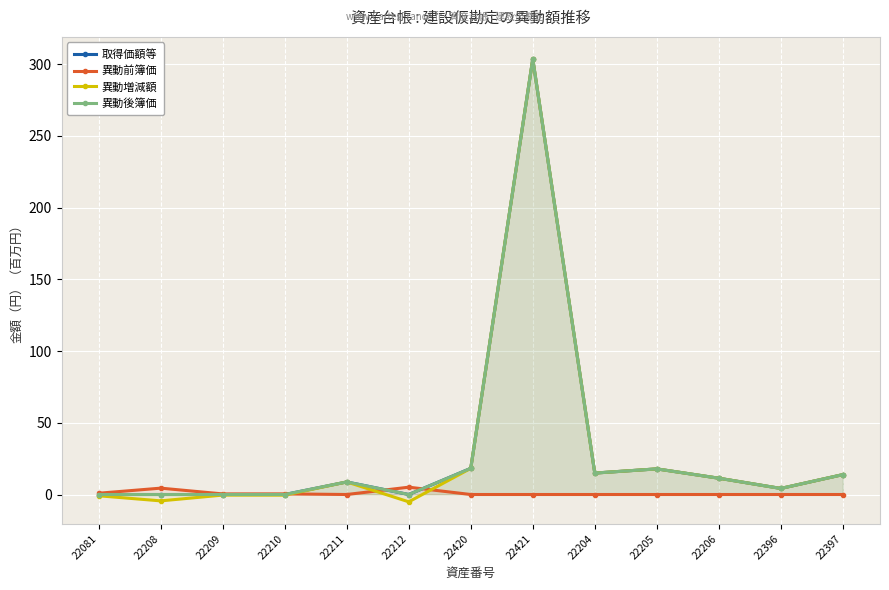

True or false: 異動後簿価 and 異動増減額 intersect in this chart.

False